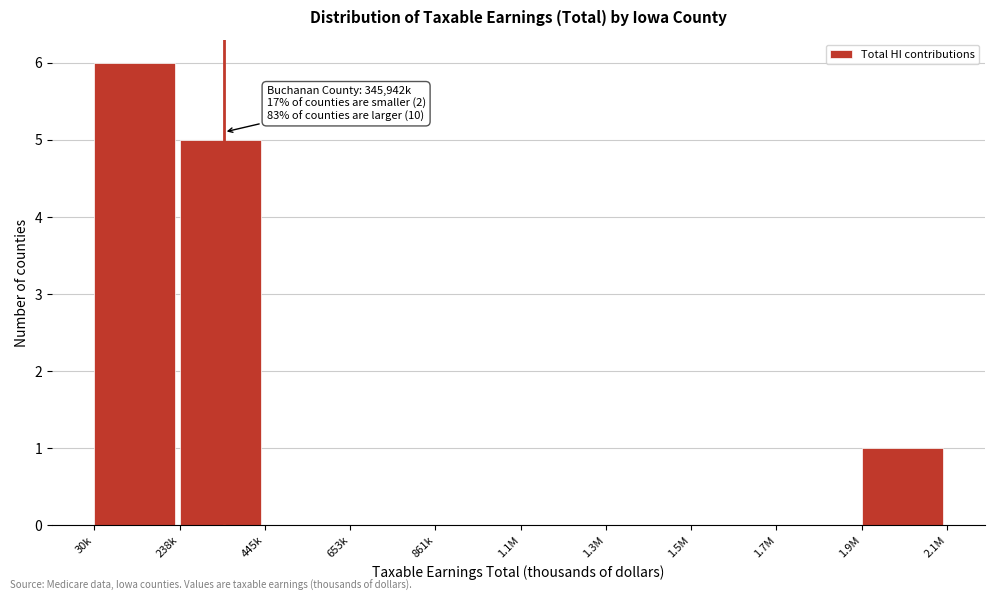

Reading right to left, what are all the values shown in this chart?

1.9M=1	1.7M=0	1.5M=0	1.3M=0	1.1M=0	861k=0	653k=0	445k=0	238k=5	30k=6